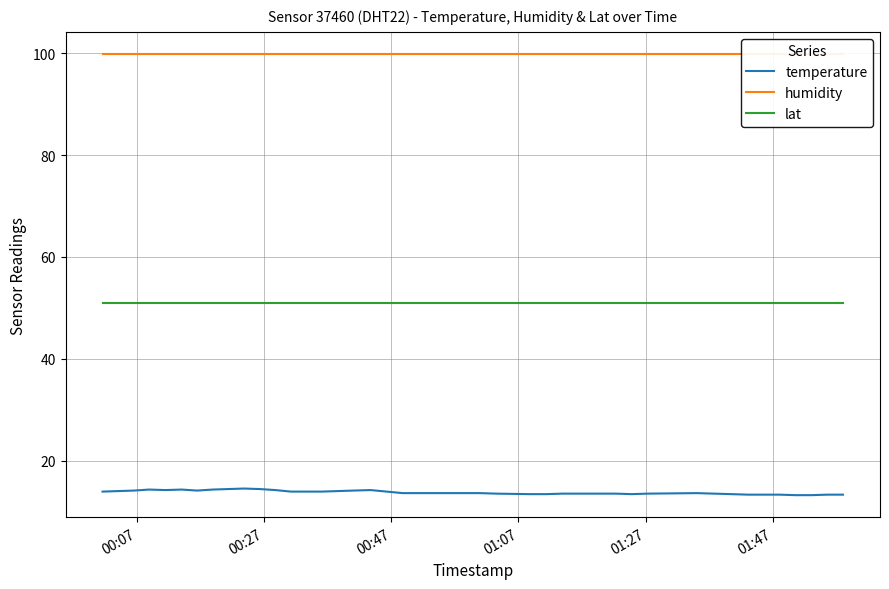

True or false: lat and temperature intersect in this chart.

False